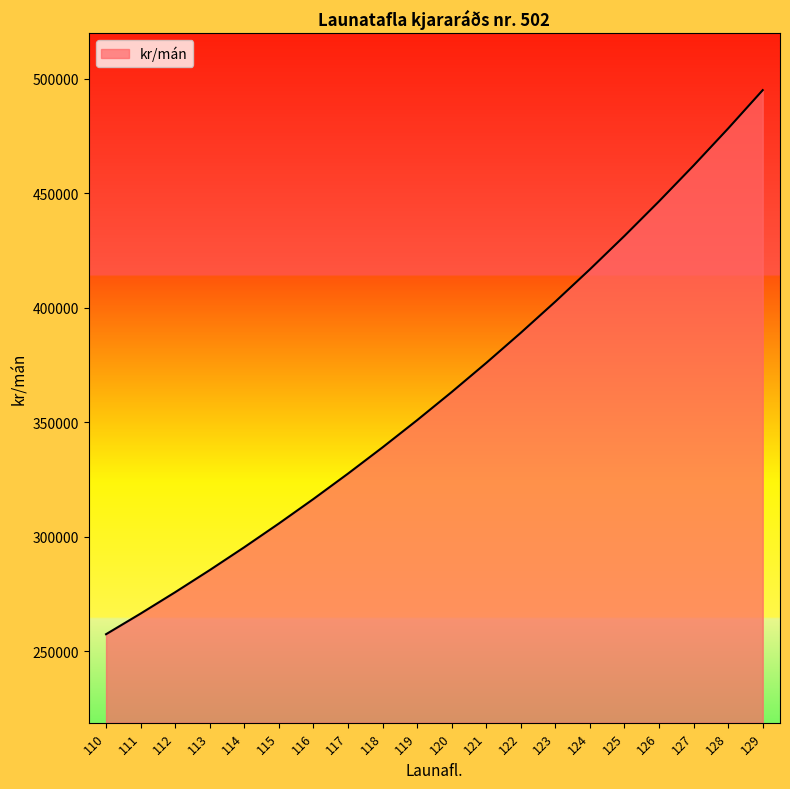

What is the change in value from 112 to 129?

+219213.6